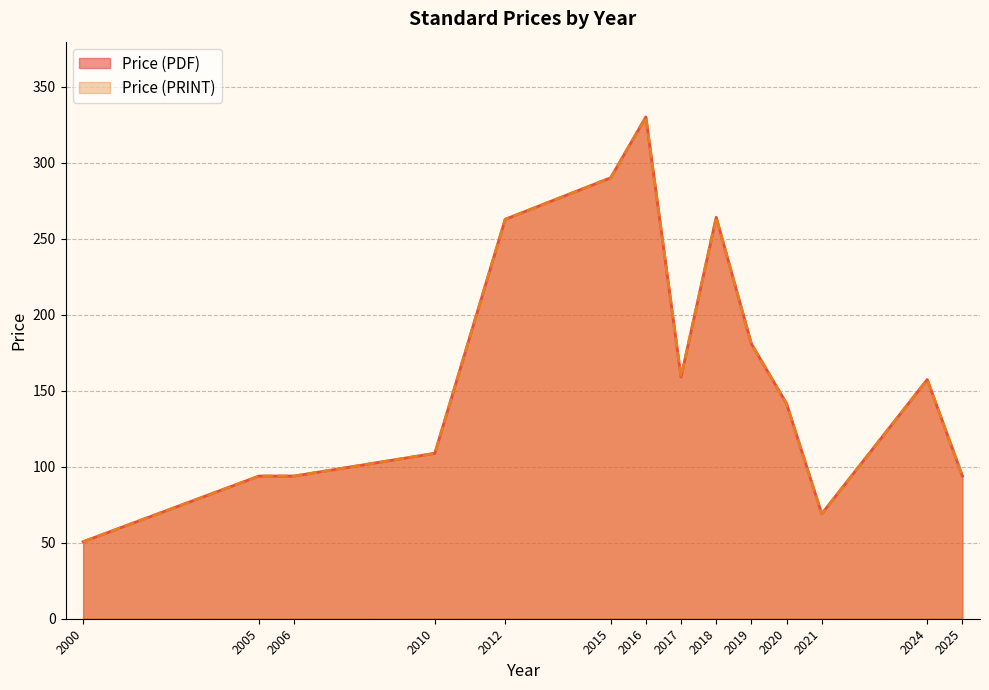

The value of Price (PRINT) at 2012 is 417.8. True or false?

False